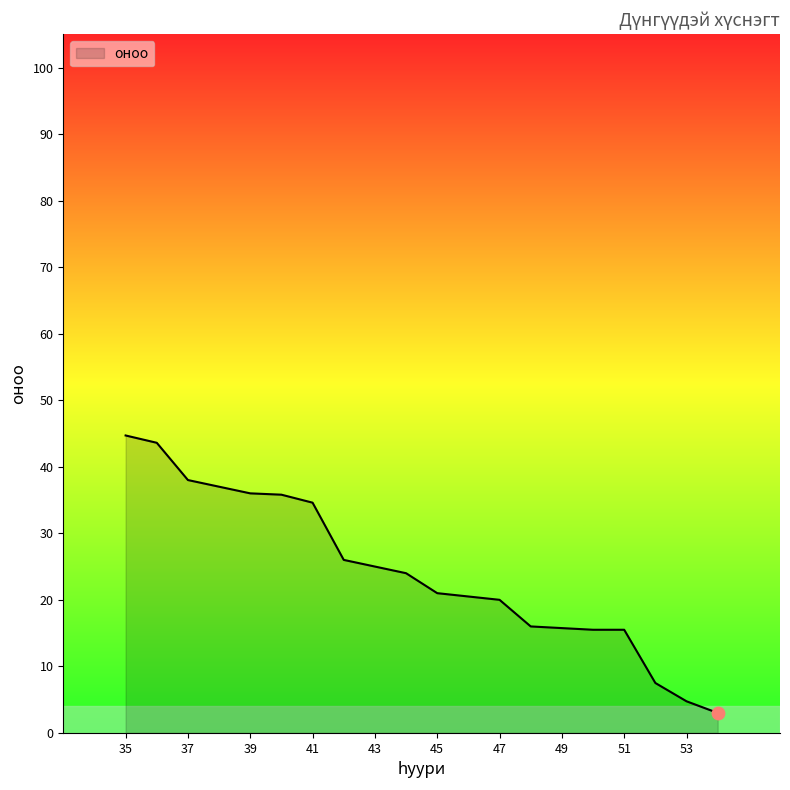

What is the maximum value shown in the chart?

44.7